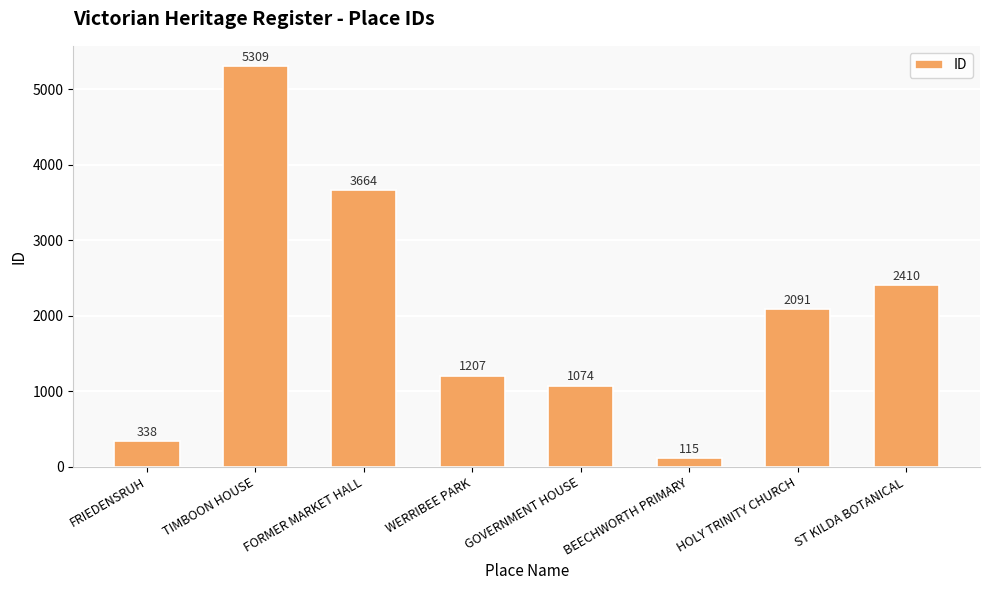

What is the sum of all values?

16208